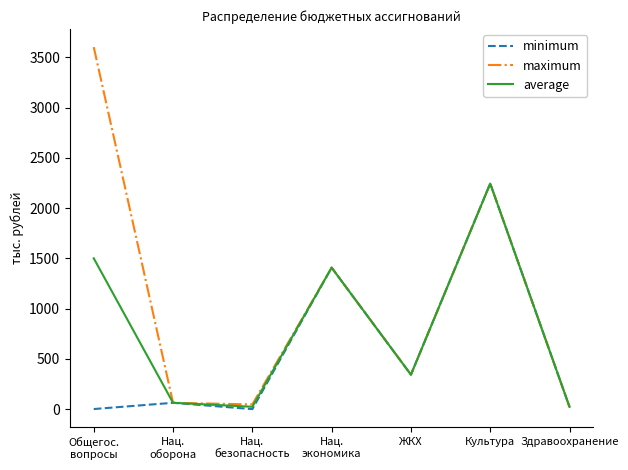

List the series in order of their overall mean, lowest first.

minimum, average, maximum